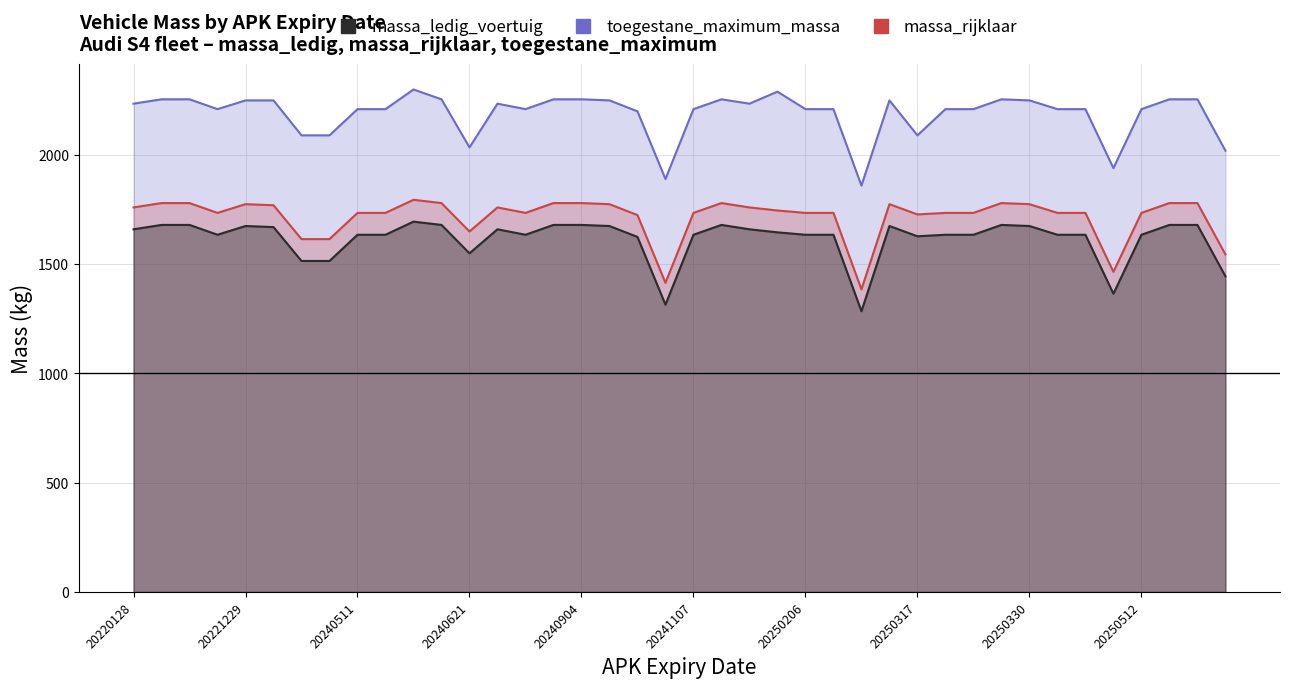

True or false: massa_rijklaar and massa_ledig_voertuig cross at least once.

False